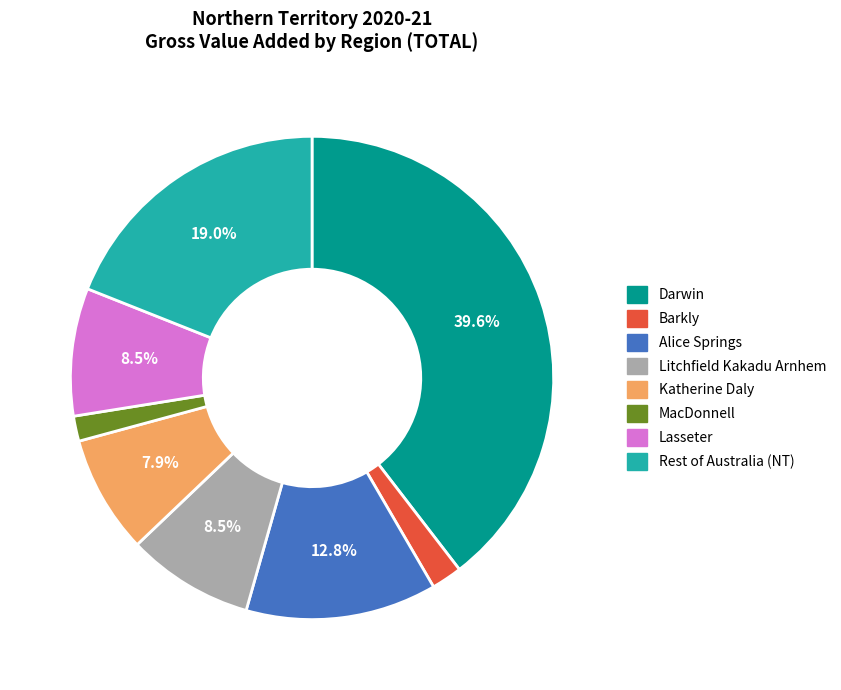

How many segments does this pie chart have?

8